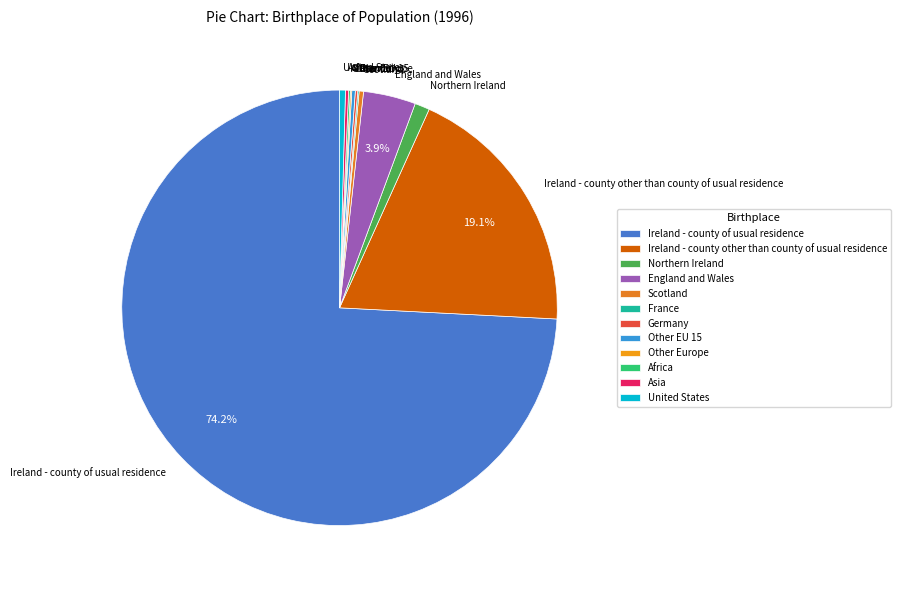

To the nearest percent, what is the average slice percentage?

8%